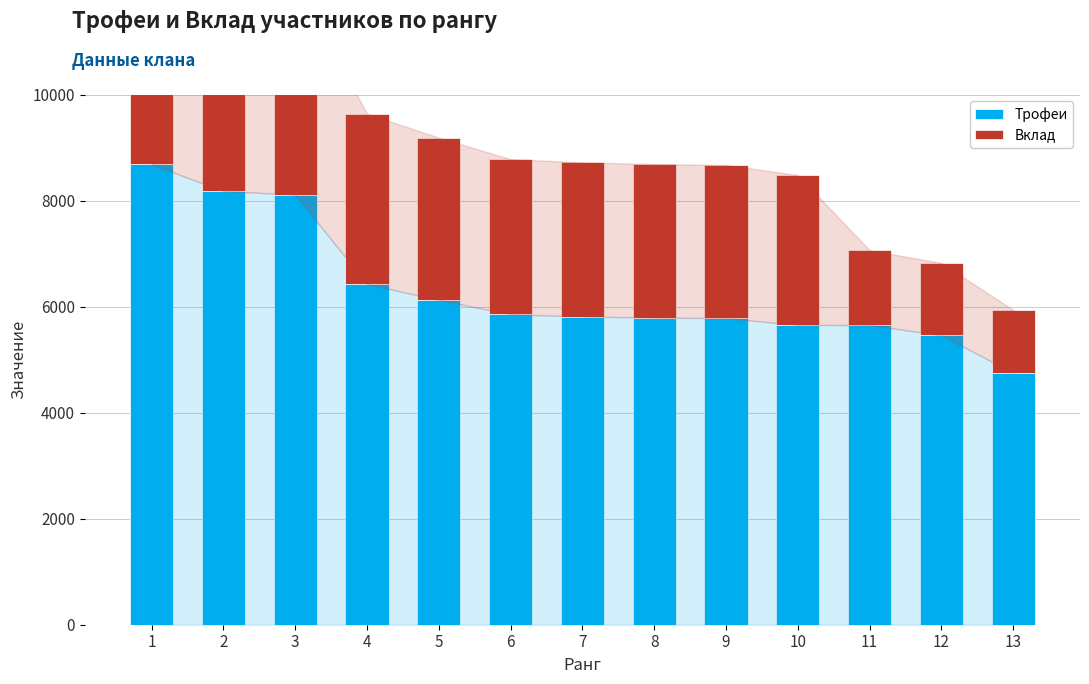

What is the average value of the Вклад series?

2859